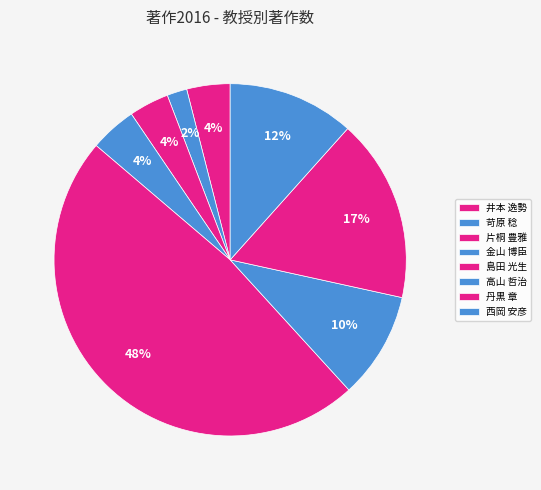

How many segments does this pie chart have?

8